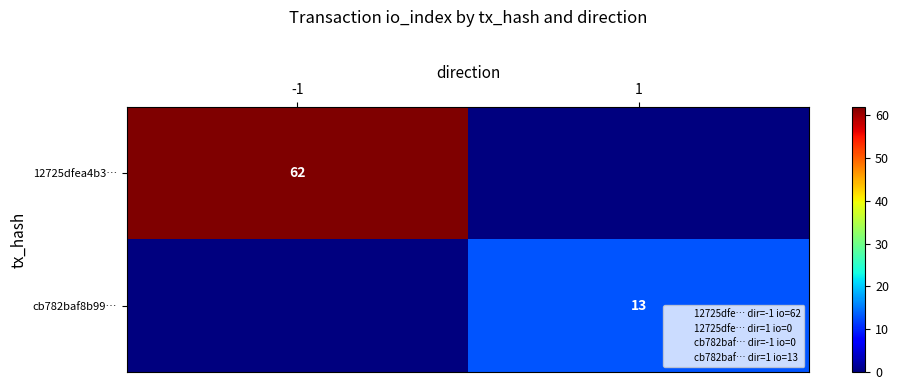

How many data points does each series have?

2